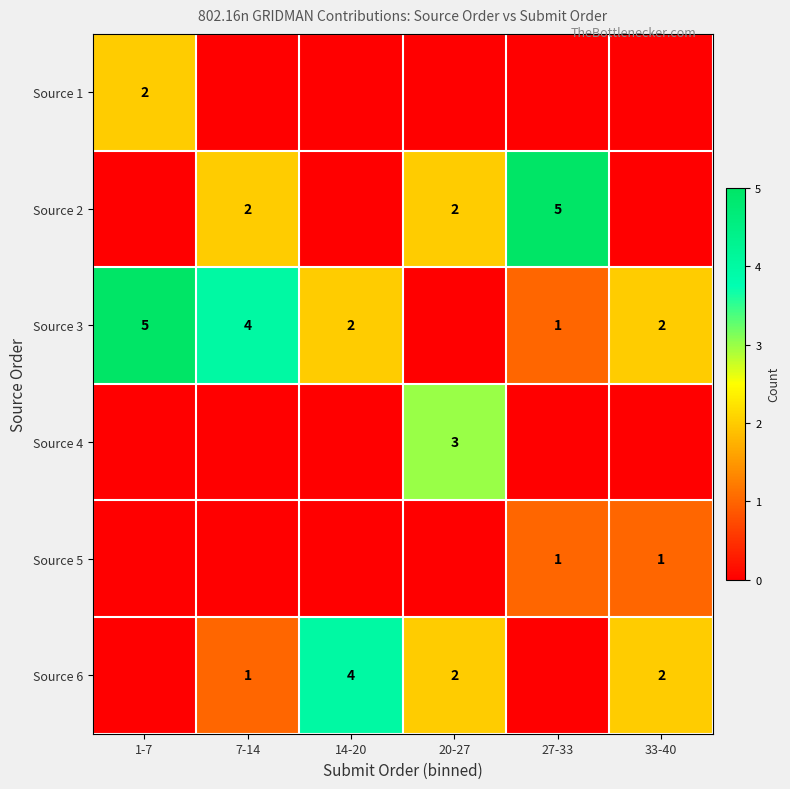

Is it true that Source 6 equals 4 at 14-20?

True